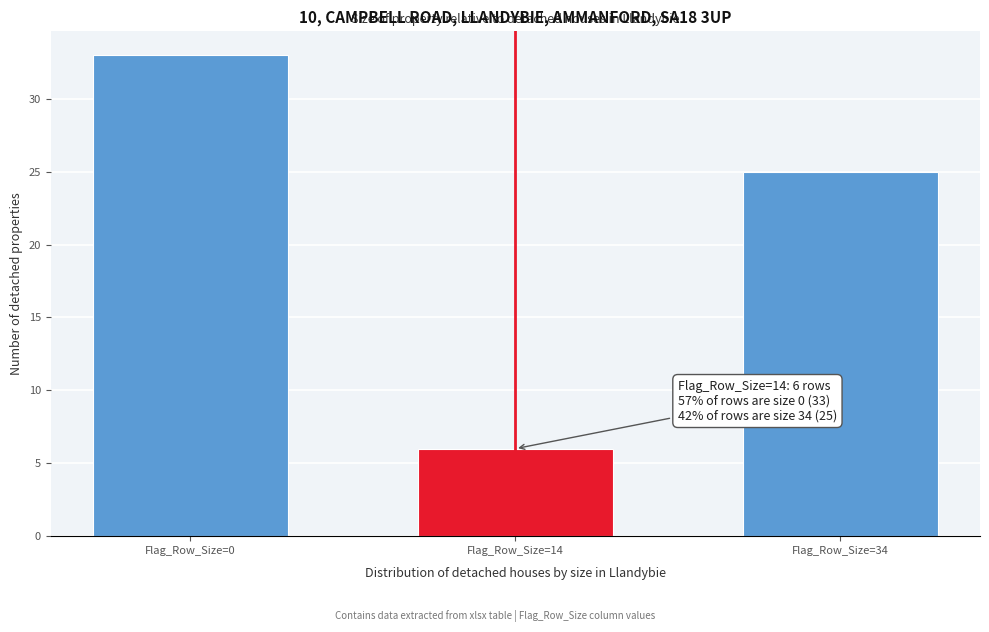

Reading right to left, transcribe all the data shown in this chart.

25	6	33